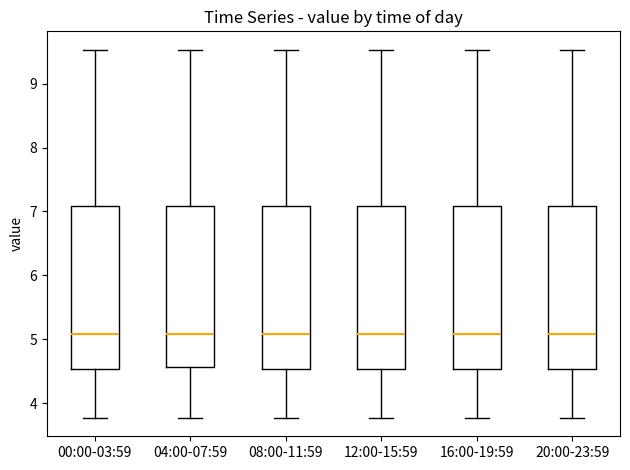

Where does the median line of the box for 08:00-11:59 sit on the y-axis? The values are not printed on the chart, so give them approximately, as read against the axis.

5.1